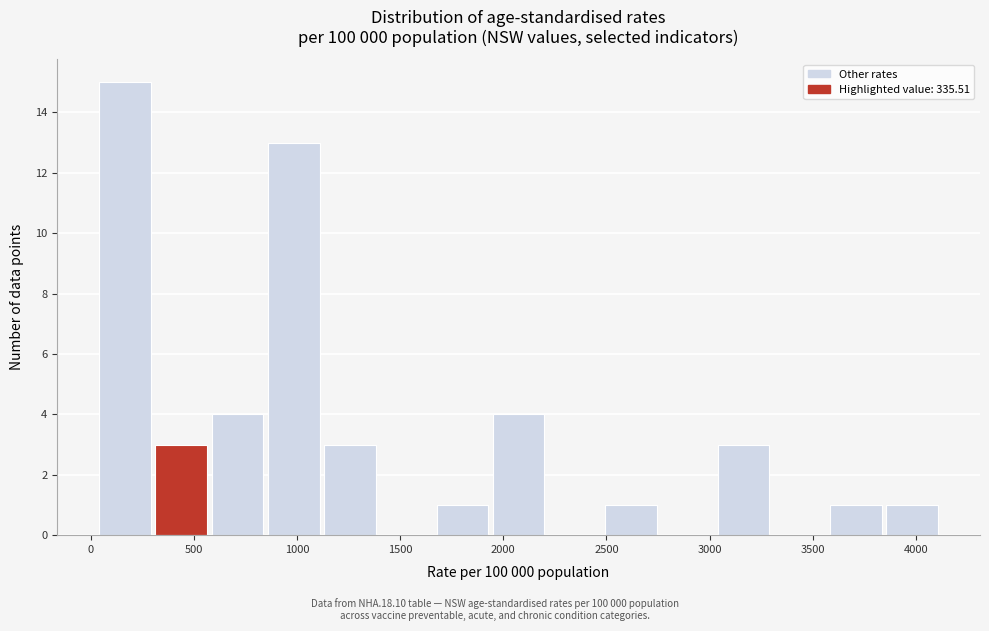

How tall is the bar that spans 300 to 600 on the x-axis? Neither the bar edges nor the heights are printed on the chart, so give them approximately, as read against the axes.

3